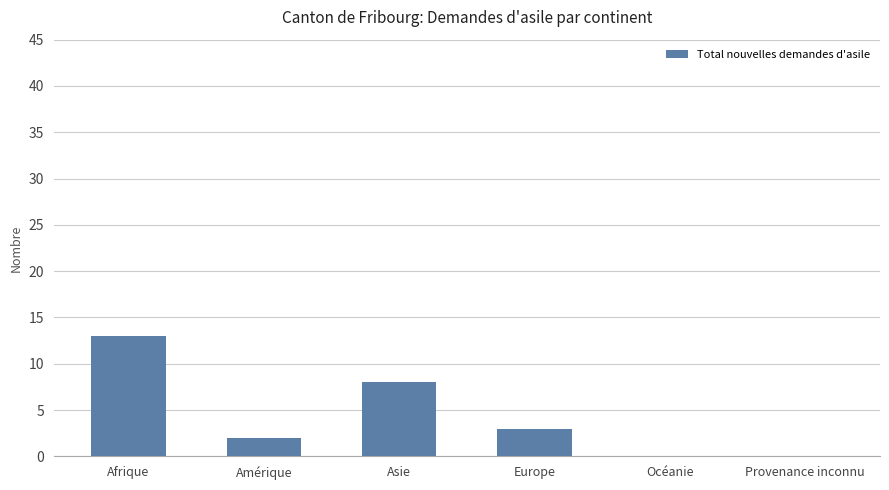

Reading left to right, extract all data points from this chart.

Afrique=13	Amérique=2	Asie=8	Europe=3	Océanie=0	Provenance inconnu=0